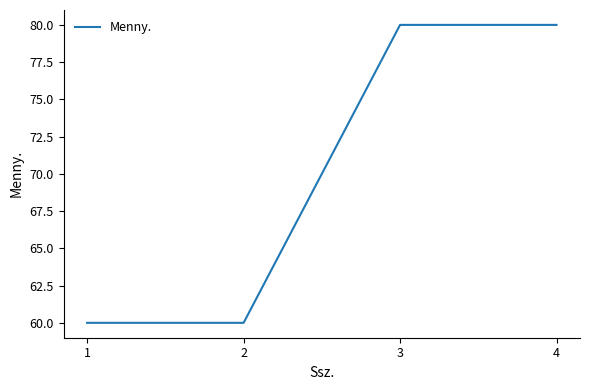

Reading left to right, extract all data points from this chart.

60	60	80	80